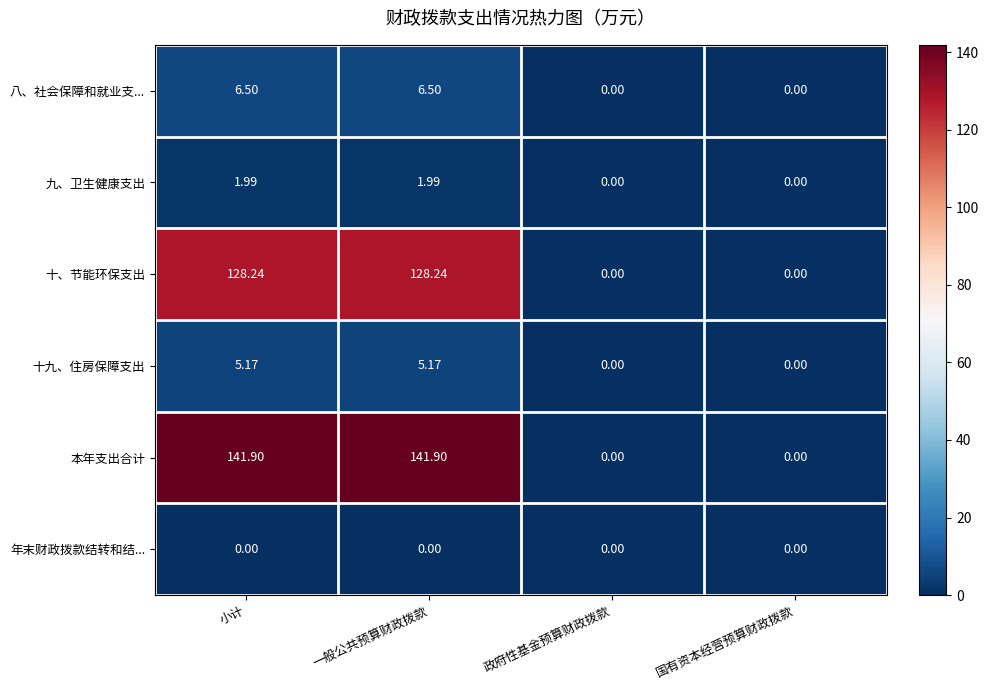

At how many categories does at least one series exceed 63?

2